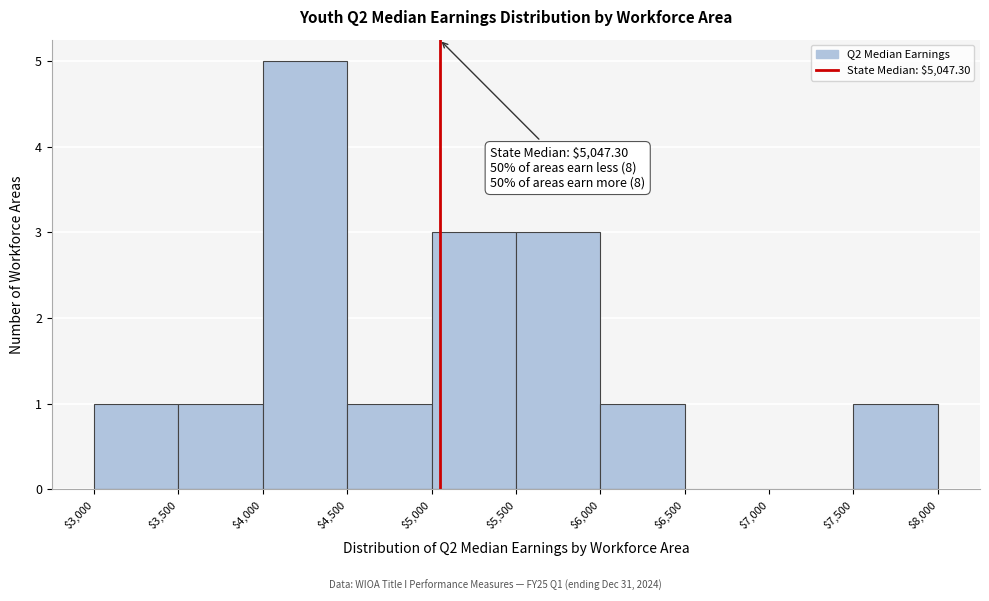

Over which range of the x-axis is the bar tallest?

$4,000 to $4,500